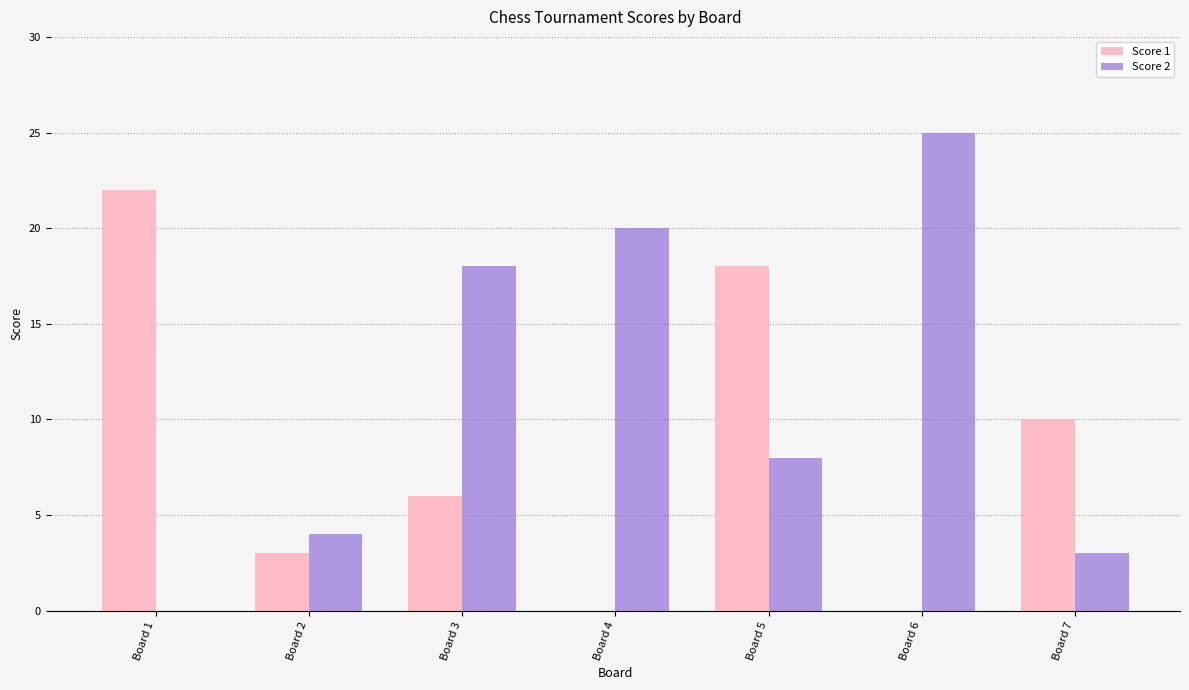

Which series has the widest spread of values?

Score 2